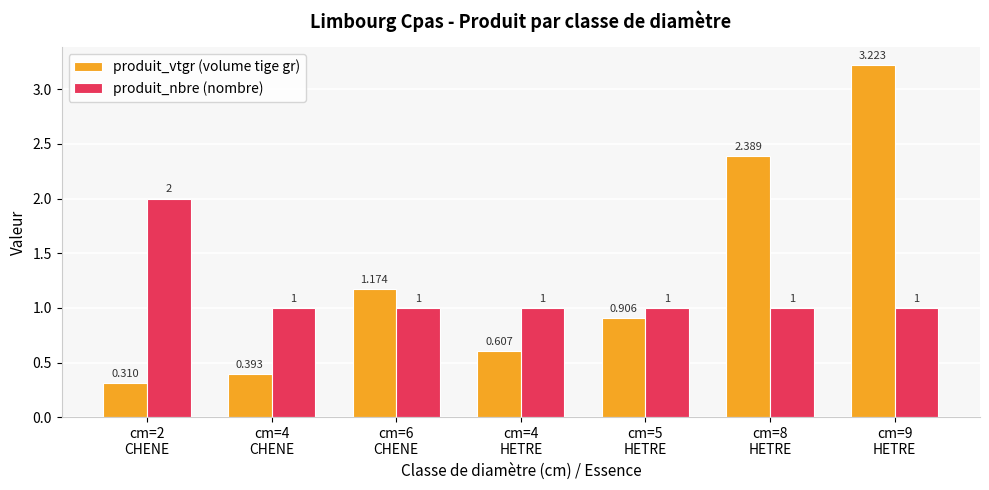

Is the value of produit_nbre (nombre) at cm=2
CHENE greater than the value of produit_vtgr (volume tige gr) at cm=6
CHENE?

Yes